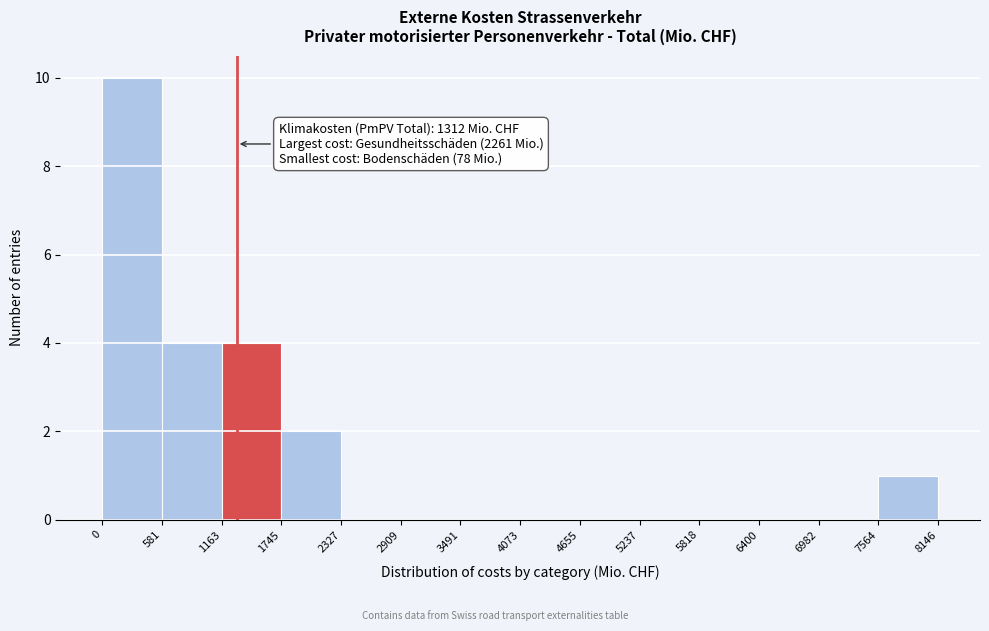

Over which range of the x-axis is the bar tallest?

0 to 581